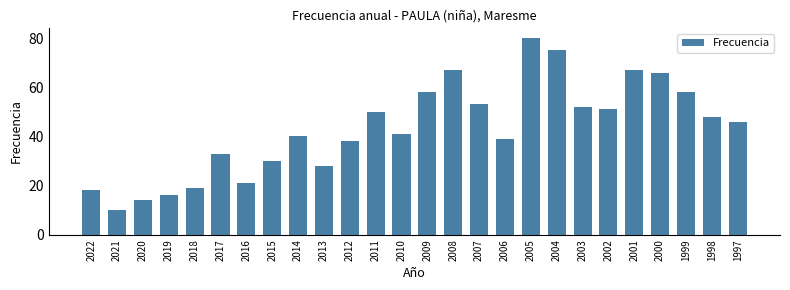

Reading left to right, transcribe all the data shown in this chart.

2022=18	2021=10	2020=14	2019=16	2018=19	2017=33	2016=21	2015=30	2014=40	2013=28	2012=38	2011=50	2010=41	2009=58	2008=67	2007=53	2006=39	2005=80	2004=75	2003=52	2002=51	2001=67	2000=66	1999=58	1998=48	1997=46